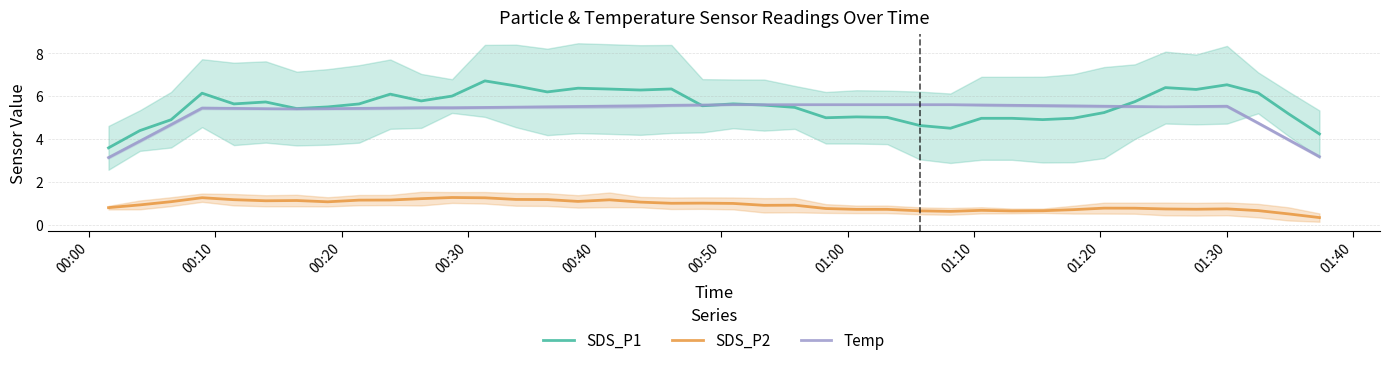

How many lines are shown in the chart?

3